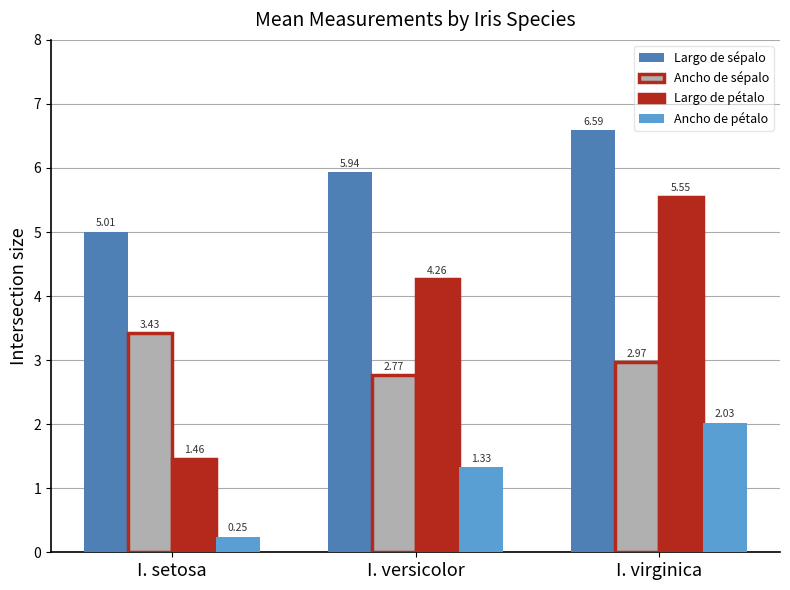

What is the sum of the Ancho de pétalo values at I. setosa and I. versicolor?

1.6